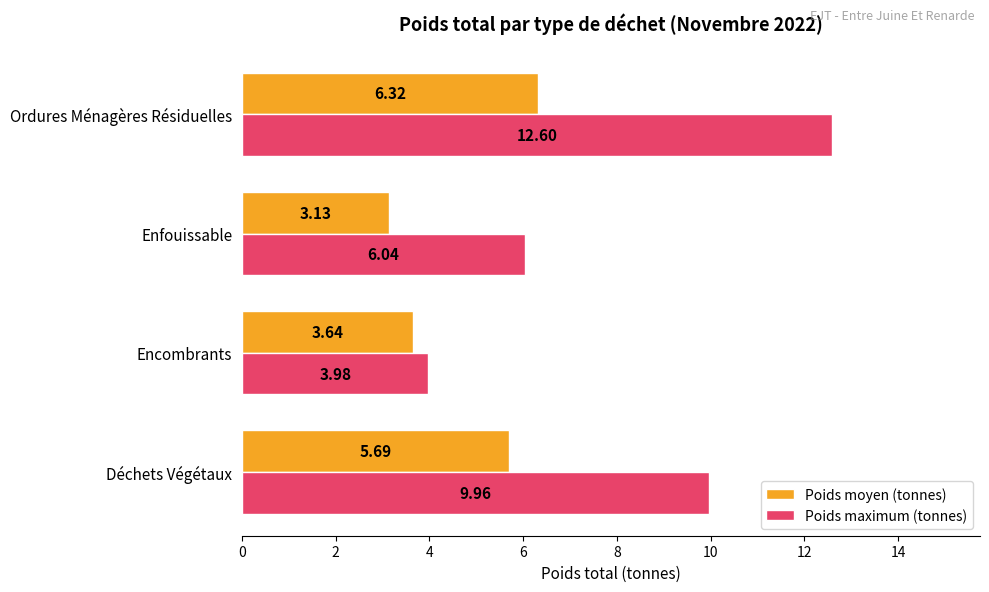

What is the sum of all Poids maximum (tonnes) values?

32.6